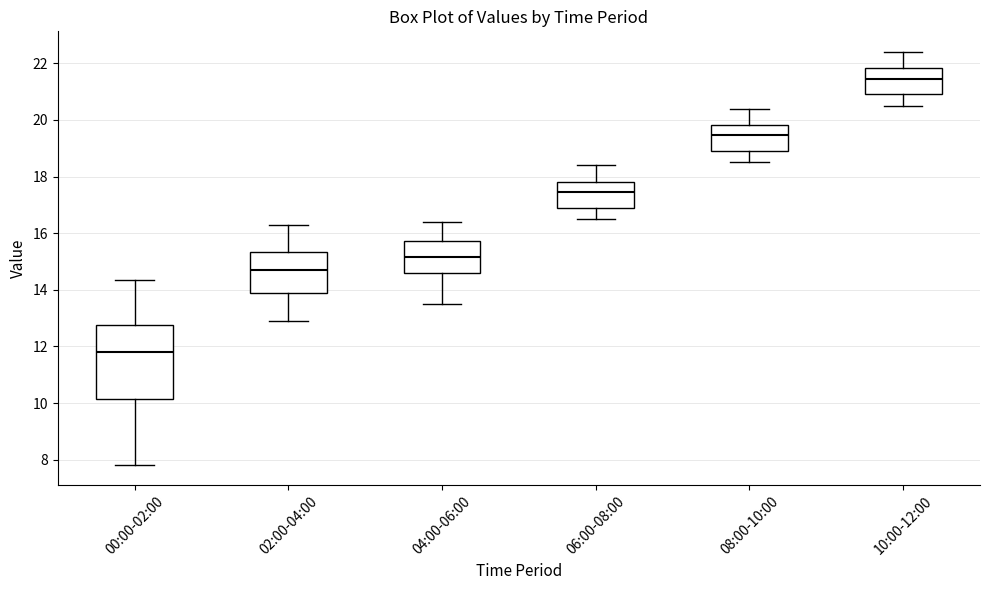

Where is the lower edge of the box for 10:00-12:00 on the y-axis? The values are not printed on the chart, so give them approximately, as read against the axis.

21.0